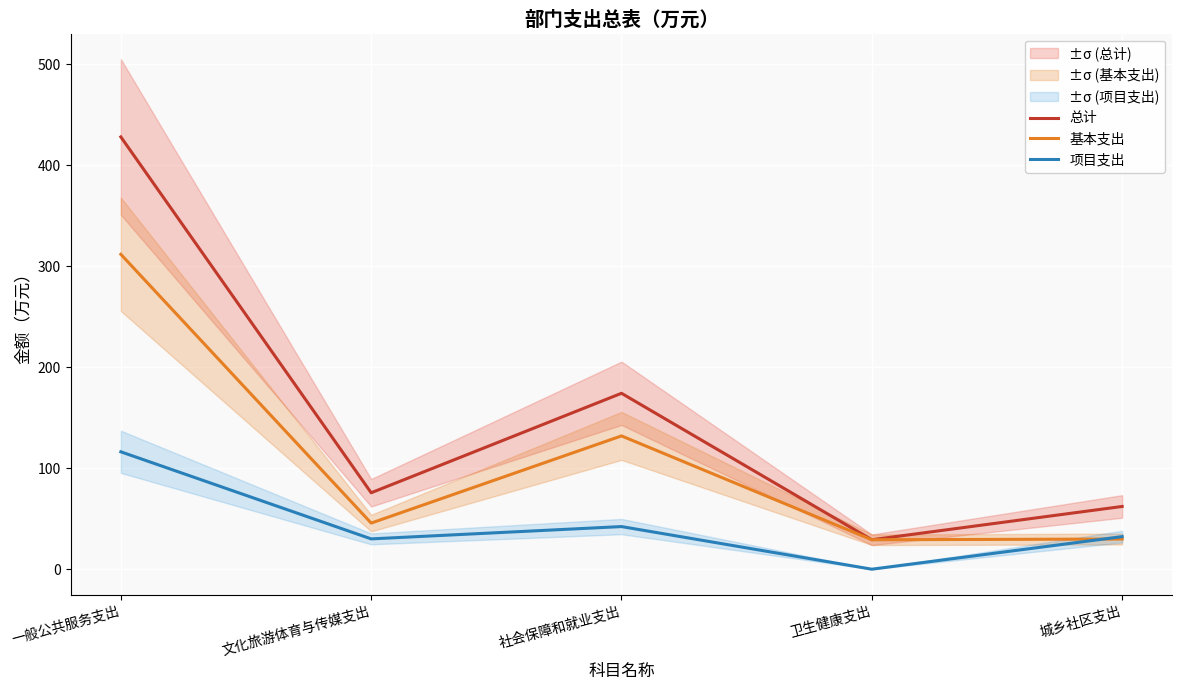

The 总计 series shows 46.0 at 卫生健康支出. True or false?

False